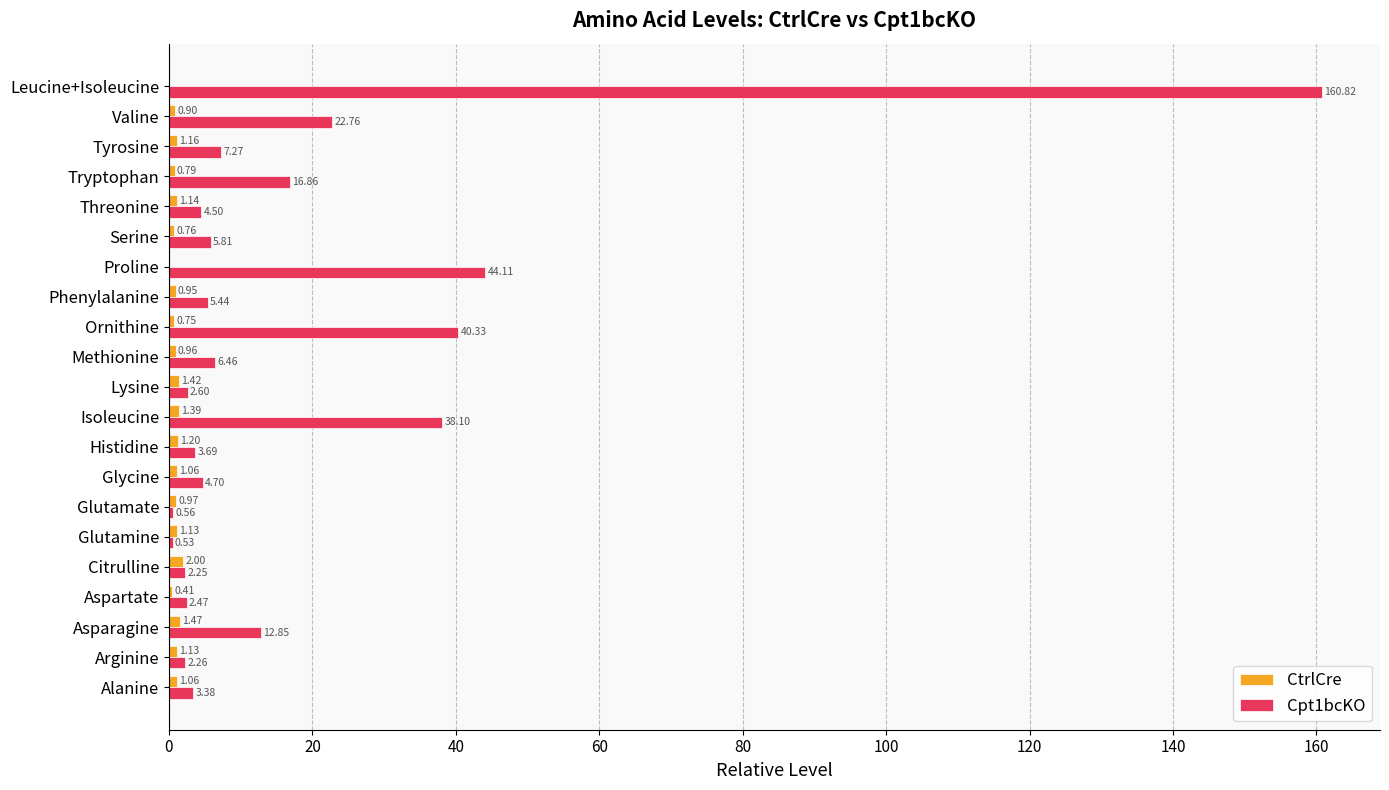

Where is Cpt1bcKO nearest to the value 80?

Proline